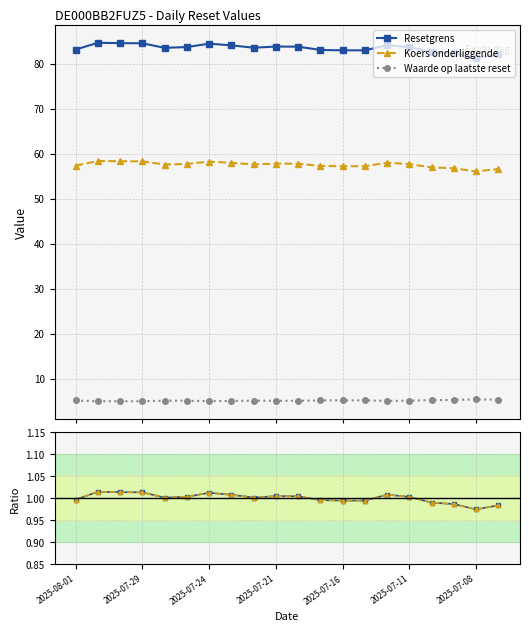

How many interior local valleys does the Waarde op laatste reset series have?

3